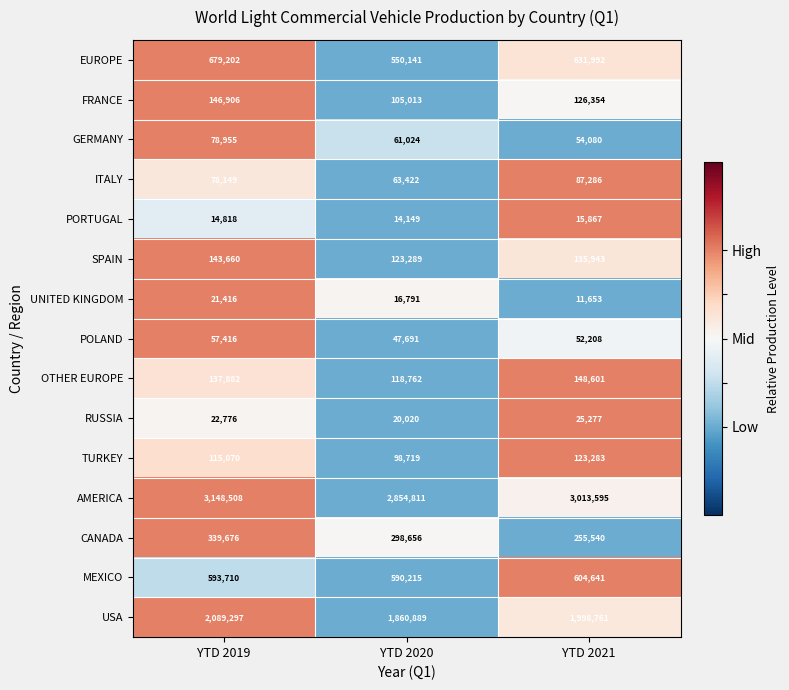

Is it true that EUROPE equals 927200 at YTD 2021?

False